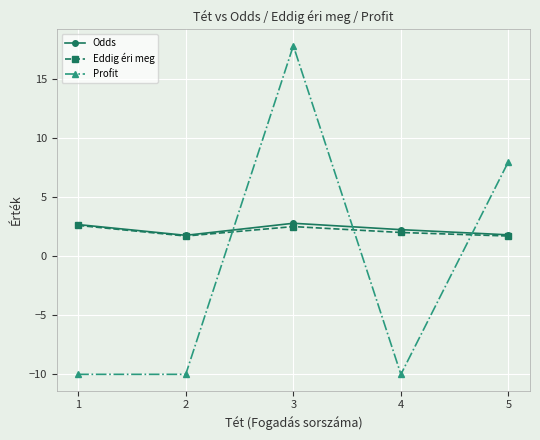

Is this an area chart (filled region under the line)?

No